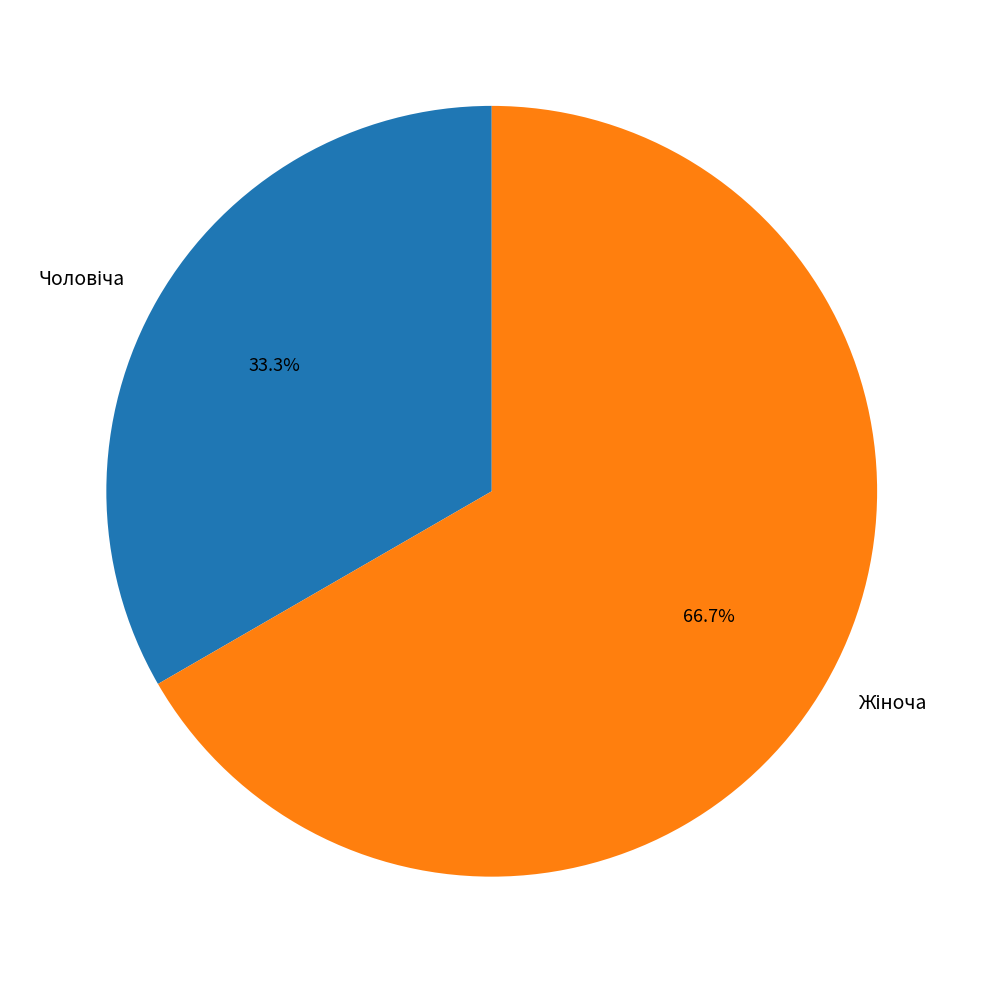

Does any single category account for the majority?

Yes